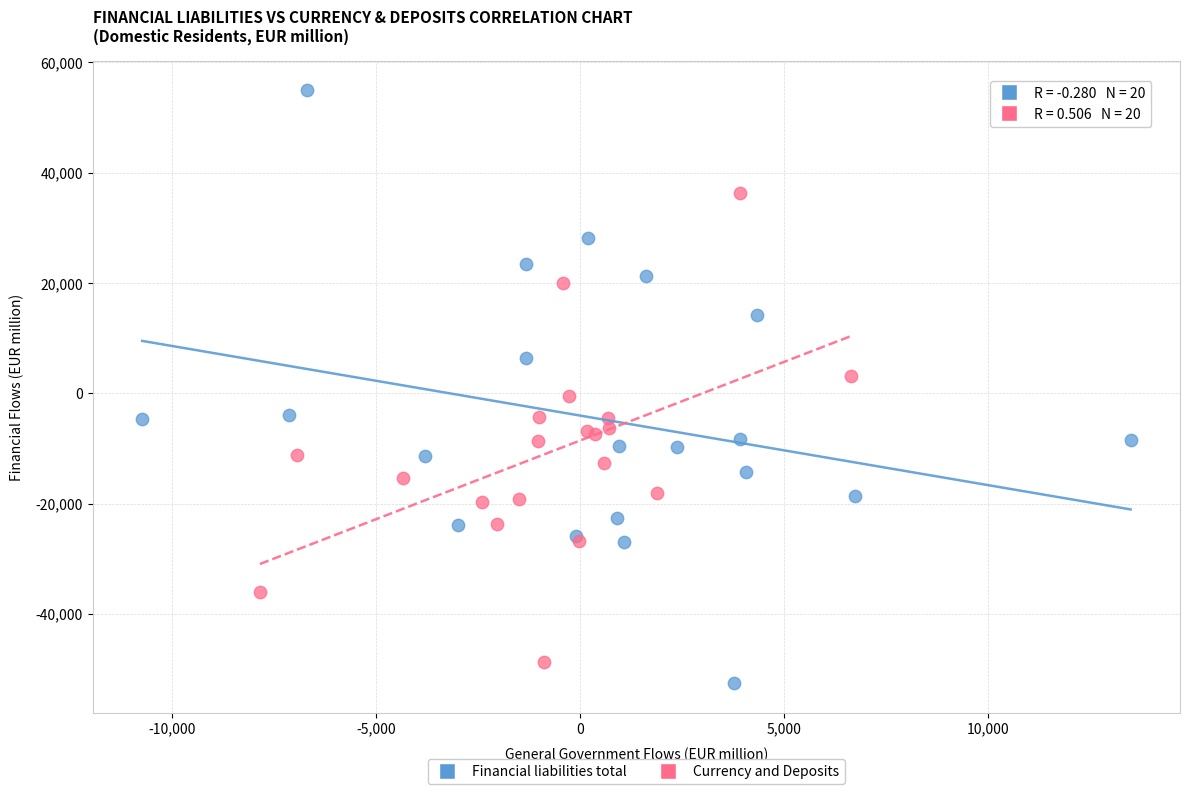

Which series has the largest Y range (max minus min)?

Financial liabilities total